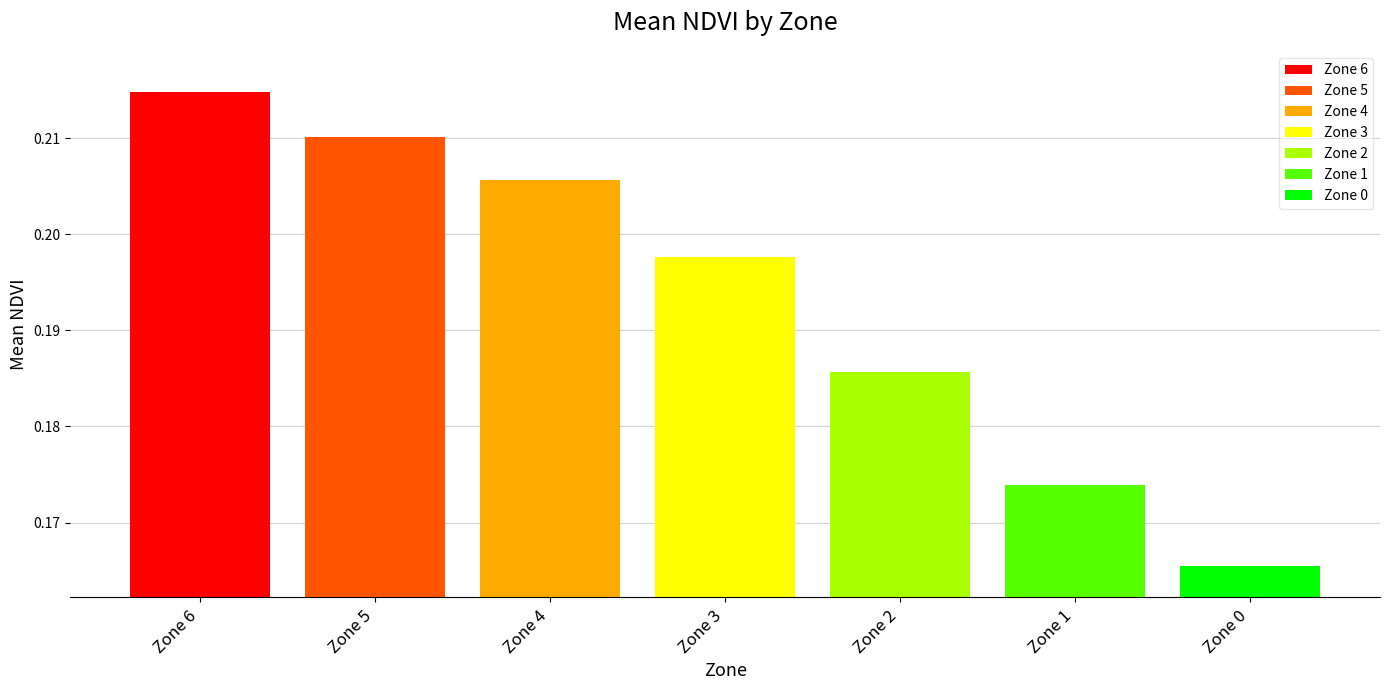

Which series has the largest range (max minus min)?

Zone 6